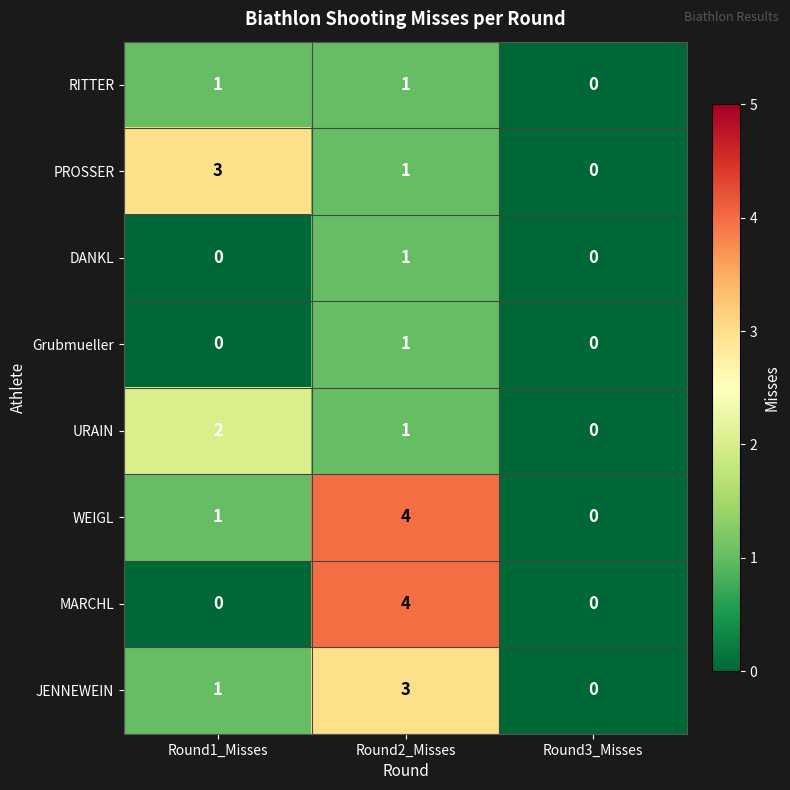

Rank the categories by JENNEWEIN value from lowest to highest.

Round3_Misses, Round1_Misses, Round2_Misses